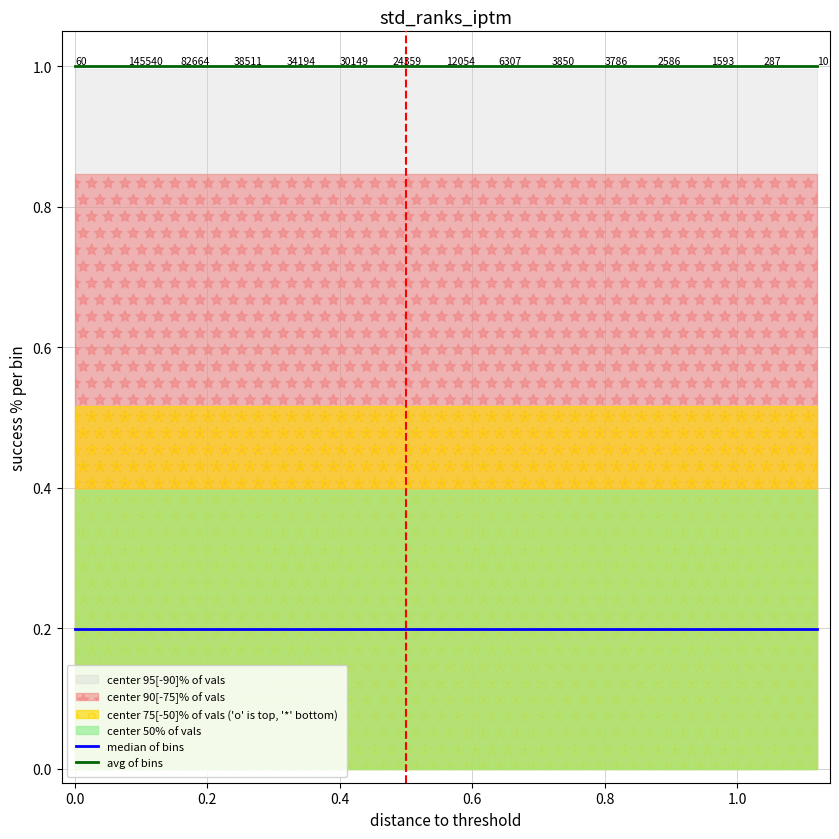

Does the chart display data point markers on the line(s)?

No